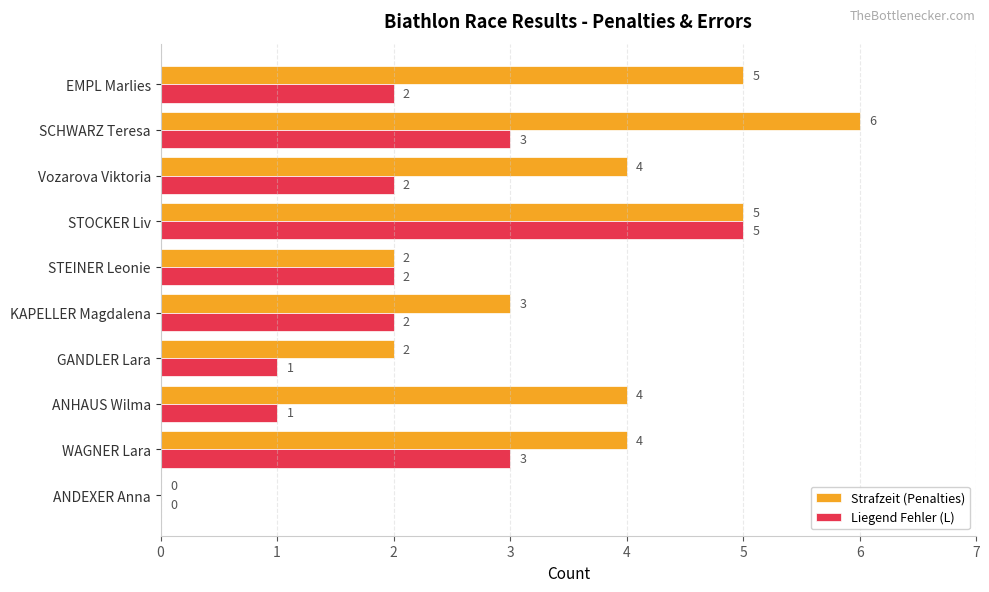

Is the value of Strafzeit (Penalties) at ANHAUS Wilma greater than the value of Liegend Fehler (L) at GANDLER Lara?

Yes